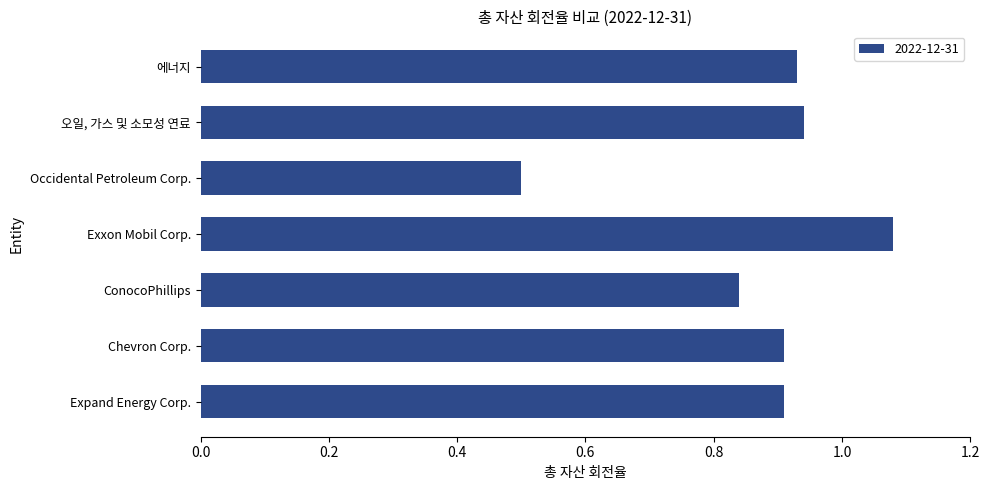

The value at 오일, 가스 및 소모성 연료 is 1.5. True or false?

False